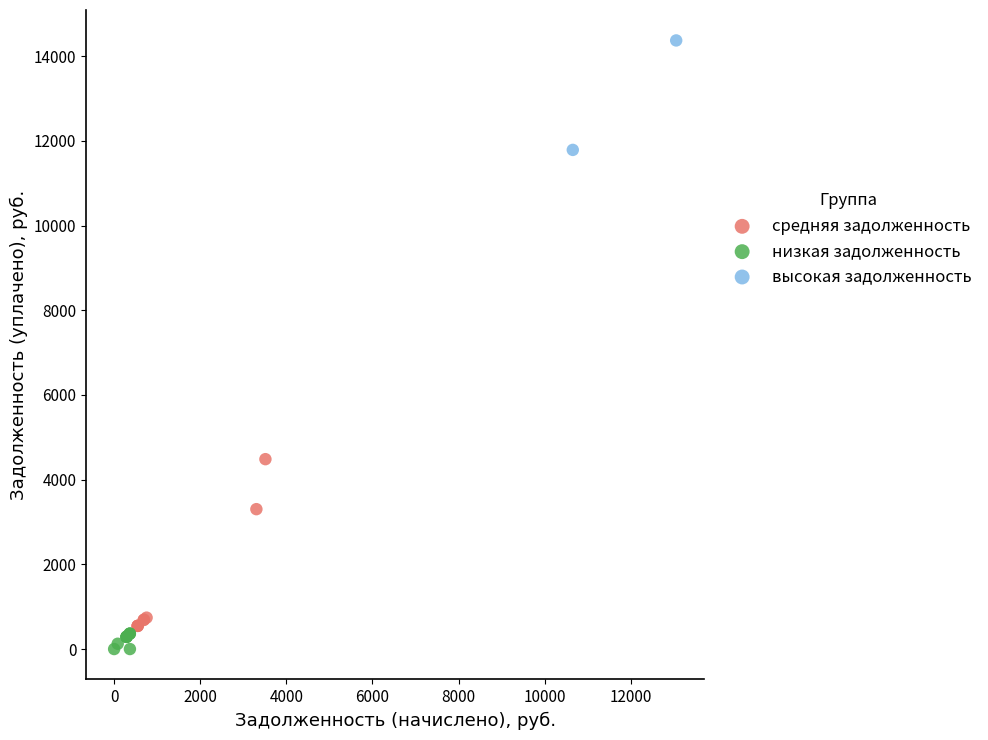

What are all the series names shown in the legend?

средняя задолженность, низкая задолженность, высокая задолженность